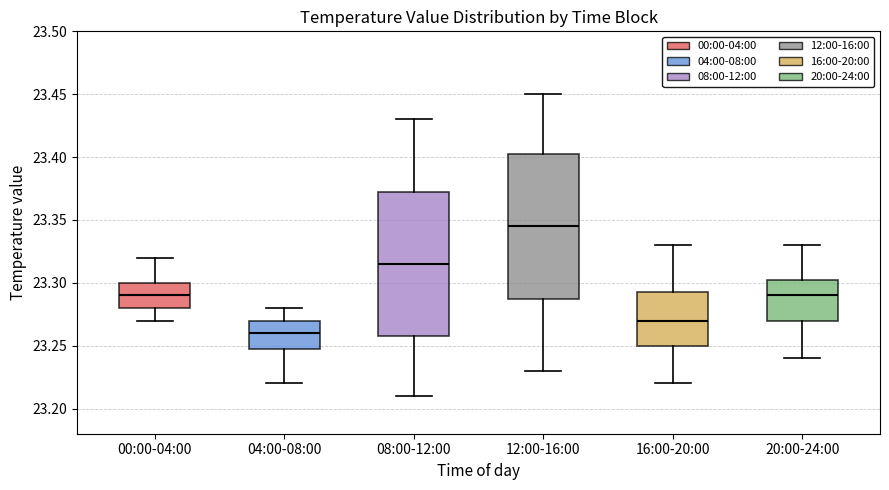

Reading left to right, transcribe this box plot: for each box, give where its median line is, the range the box spans, and where its two whiskers end, as read against the y-axis. The values are not printed on the chart, so give them approximately, as read against the axis.

00:00-04:00: median 23.290, box 23.280 to 23.300, whiskers 23.270 to 23.320
04:00-08:00: median 23.260, box 23.250 to 23.270, whiskers 23.220 to 23.280
08:00-12:00: median 23.315, box 23.260 to 23.375, whiskers 23.210 to 23.430
12:00-16:00: median 23.345, box 23.290 to 23.405, whiskers 23.230 to 23.450
16:00-20:00: median 23.270, box 23.250 to 23.295, whiskers 23.220 to 23.330
20:00-24:00: median 23.290, box 23.270 to 23.305, whiskers 23.240 to 23.330